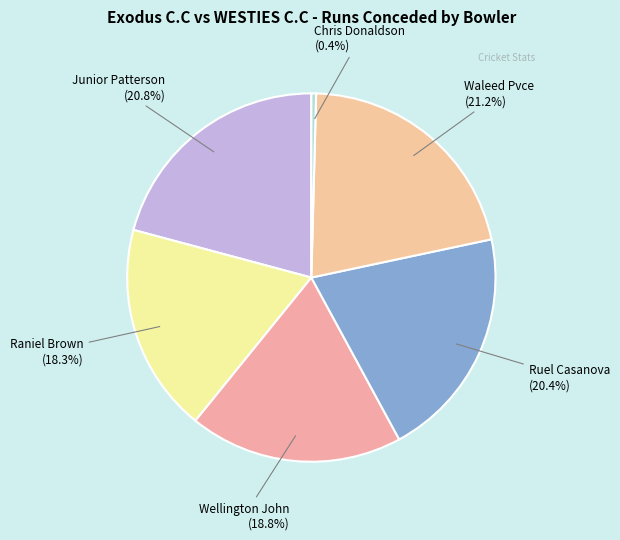

To the nearest percent, what is the average slice percentage?

17%